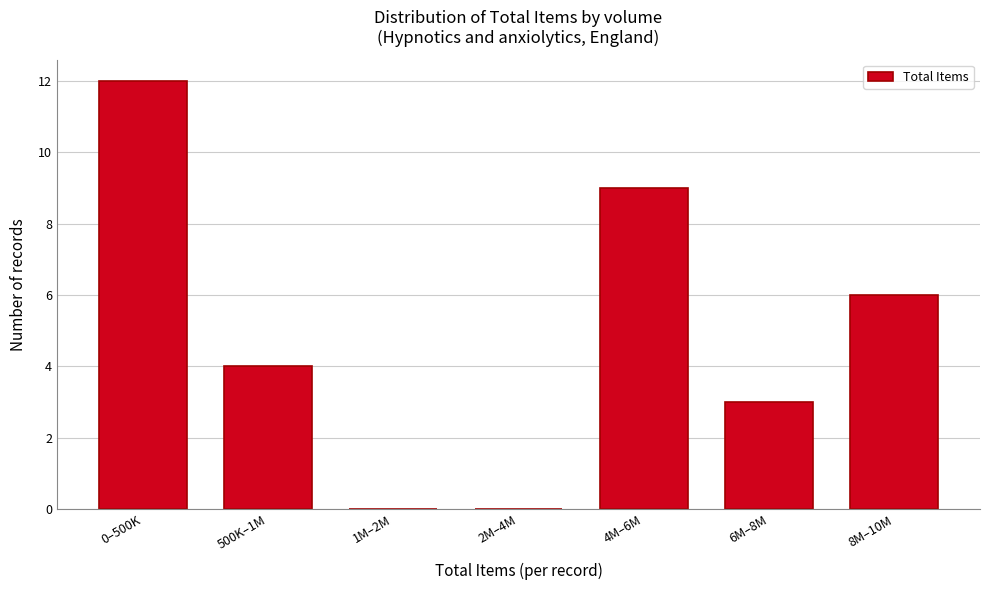

Reading left to right, list all the values displayed in this chart.

0–500K=12	500K–1M=4	1M–2M=0	2M–4M=0	4M–6M=9	6M–8M=3	8M–10M=6